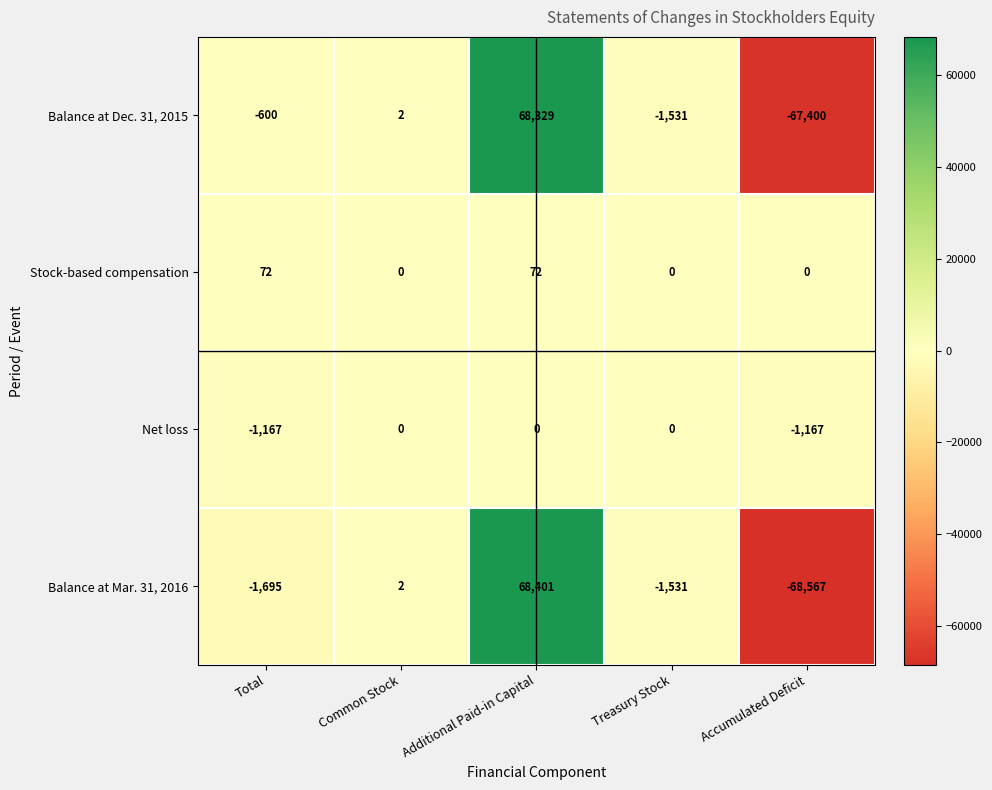

At which label does Balance at Mar. 31, 2016 first exceed -1531?

Common Stock